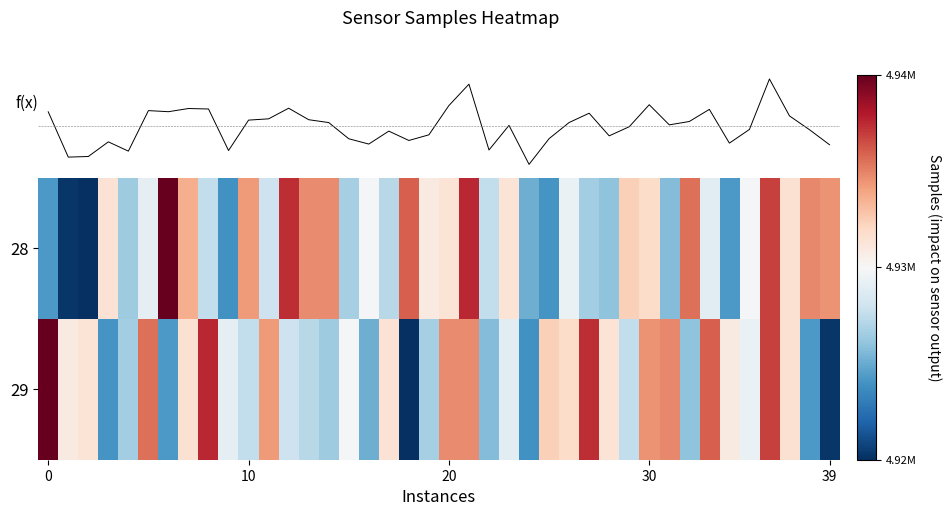

Rank the series by their maximum value, from highest to lowest.

28, 29